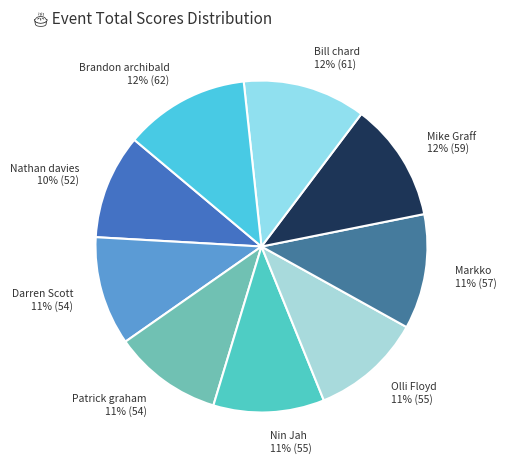

Does any single category account for the majority?

No